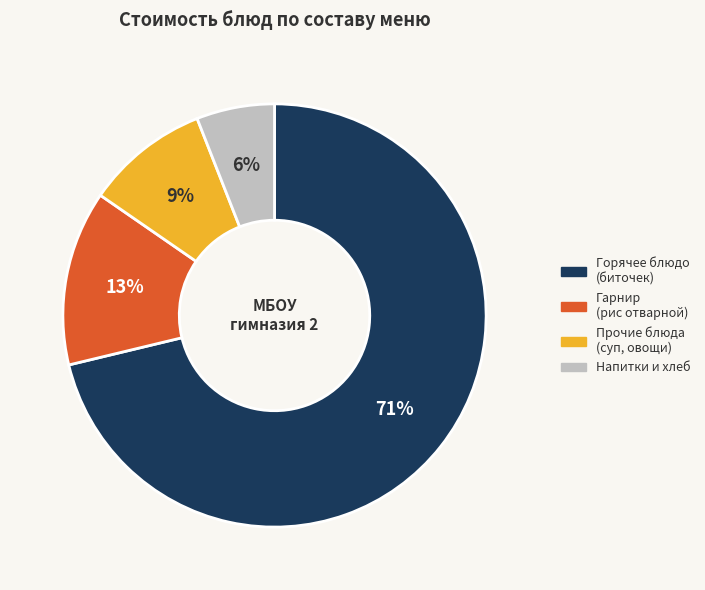

Is there a majority slice in this chart?

Yes